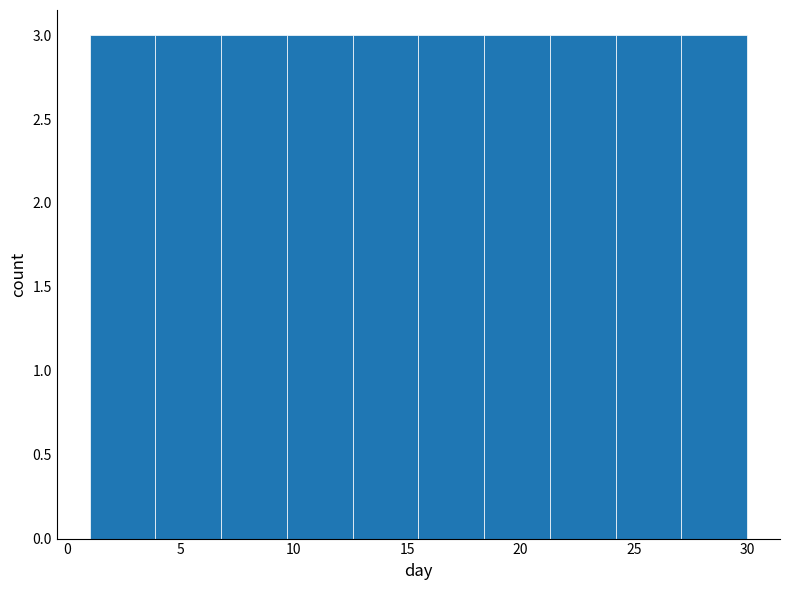

Reading left to right, transcribe this chart: for each bar, give the range it covers on the x-axis and its height. Neither the bar edges nor the heights are printed on the chart, so give them approximately, as read against the axes.

1.0 to 3.9: 3
3.9 to 6.8: 3
6.8 to 9.7: 3
9.7 to 12.6: 3
12.6 to 15.5: 3
15.5 to 18.4: 3
18.4 to 21.3: 3
21.3 to 24.2: 3
24.2 to 27.1: 3
27.1 to 30.0: 3